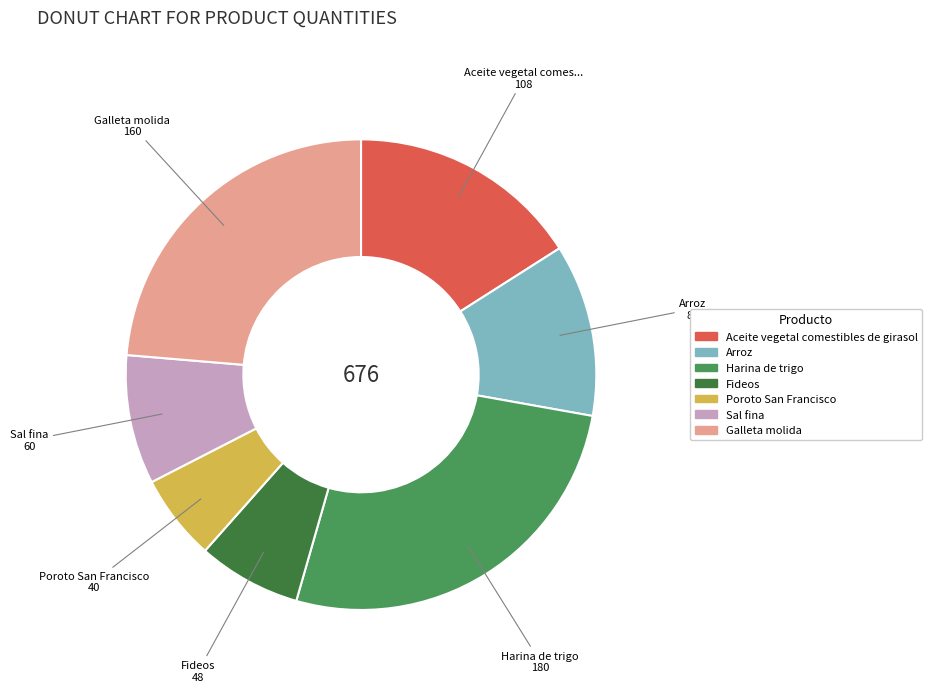

The Poroto San Francisco slice represents 12% of the pie. True or false?

False